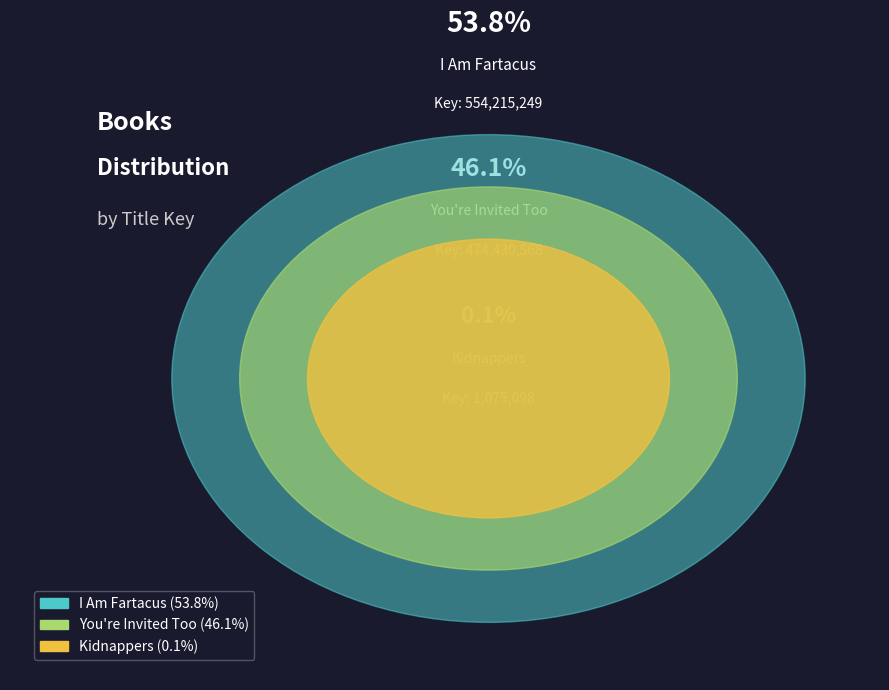

Combined, what portion of the pie is Kidnappers and You're Invited Too?

46.2%